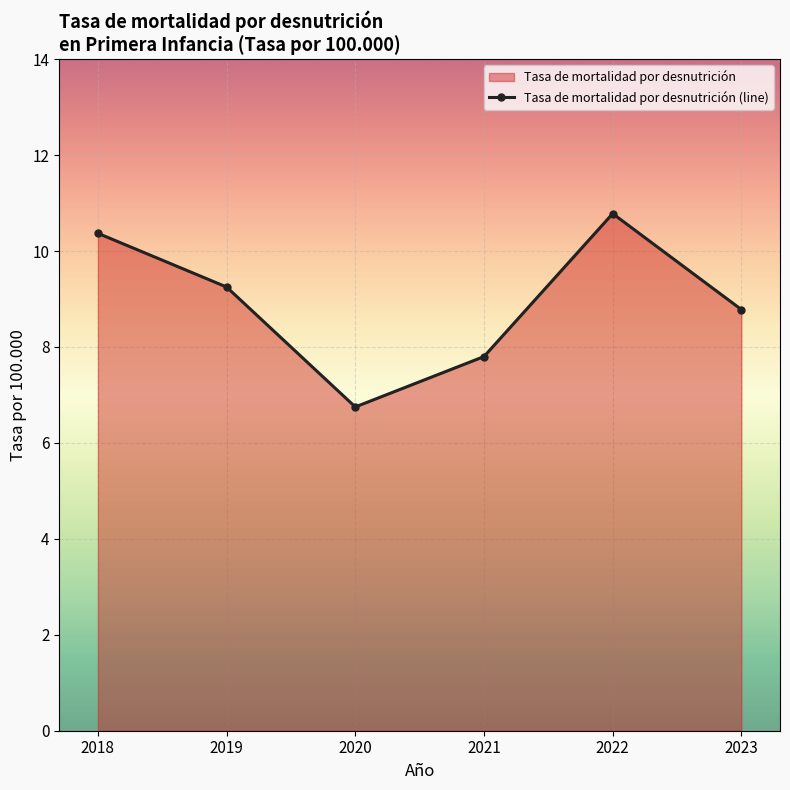

What is the value of the 6th point from the left?

8.8